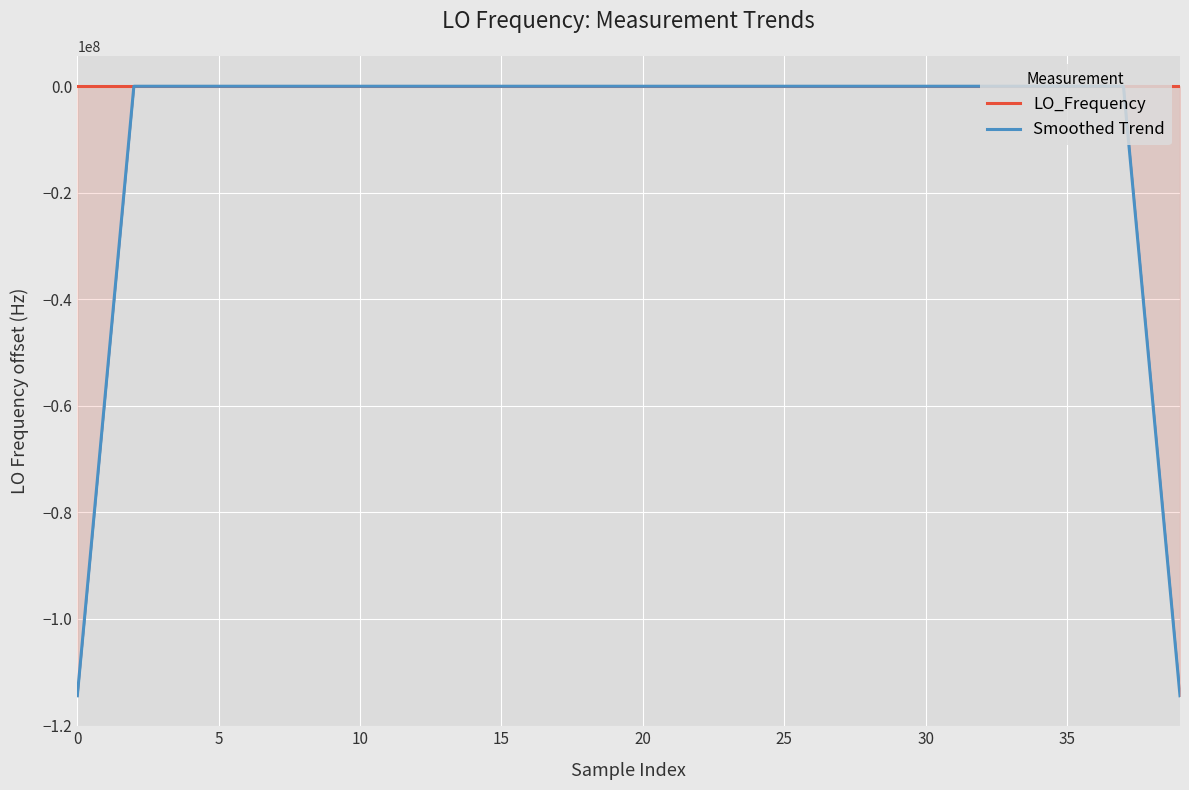

Which label corresponds to the smallest value in the chart?

39